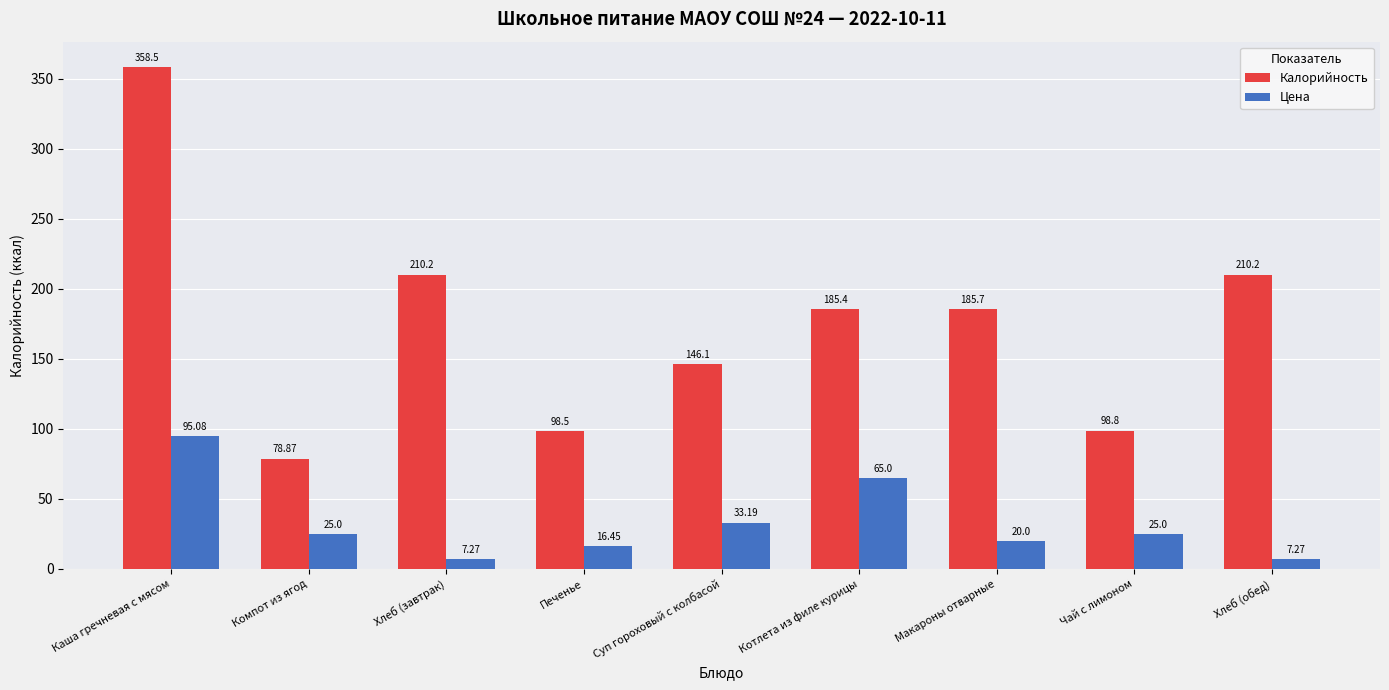

Is the value of Цена at Компот из ягод greater than the value of Калорийность at Чай с лимоном?

No